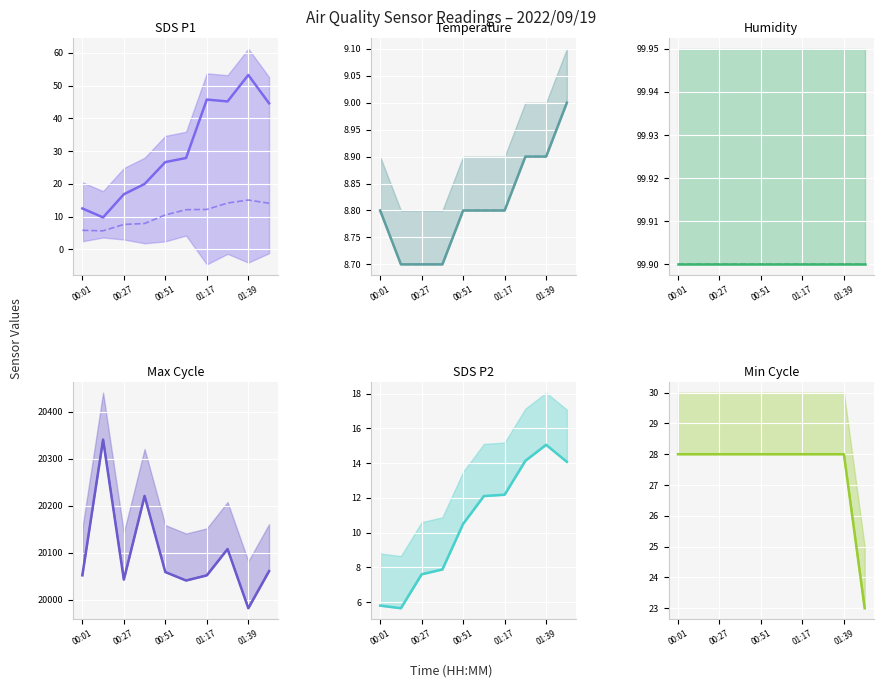

How many Temperature values are between 8 and 9?

10